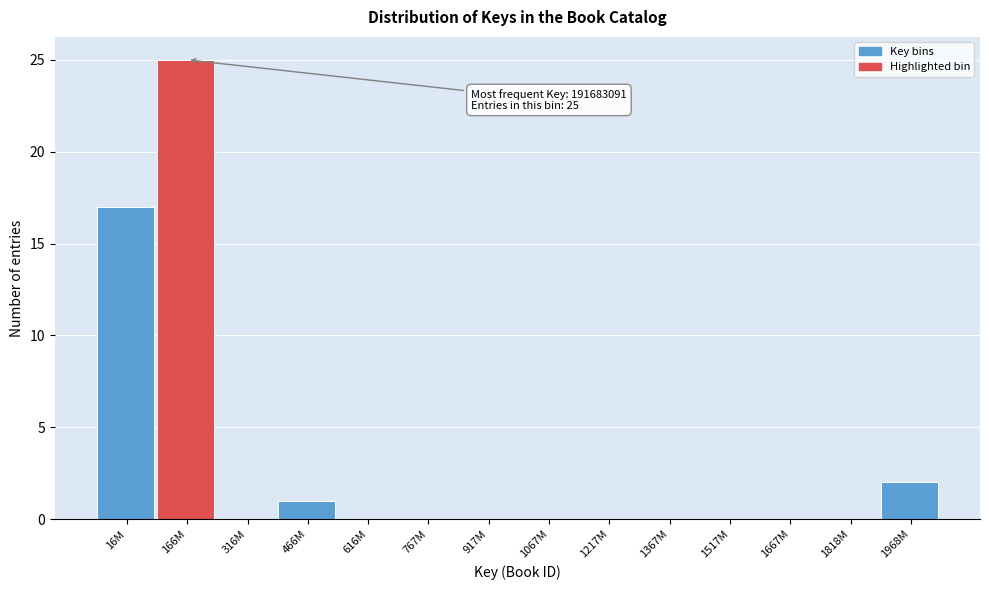

Reading left to right, list all the values displayed in this chart.

16M=17	166M=25	316M=0	466M=1	616M=0	767M=0	917M=0	1067M=0	1217M=0	1367M=0	1517M=0	1667M=0	1818M=0	1968M=2